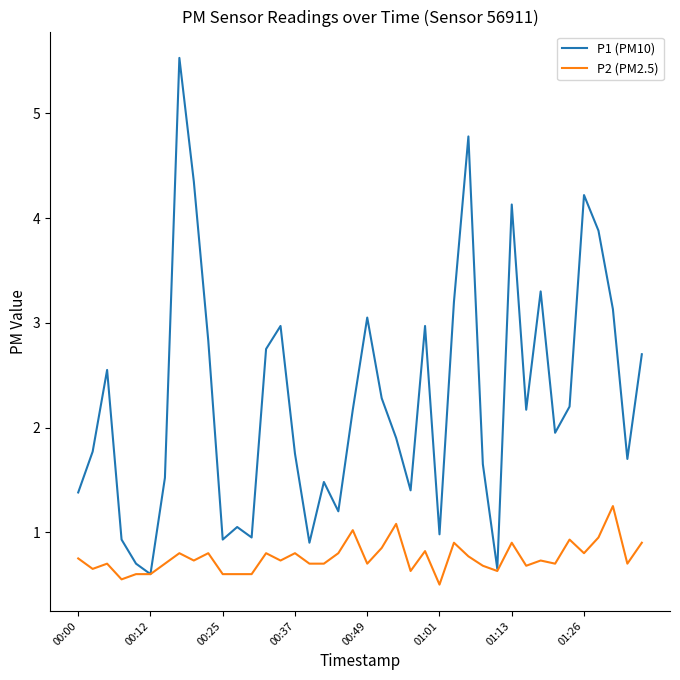

Which series has the largest total across all categories?

P1 (PM10)